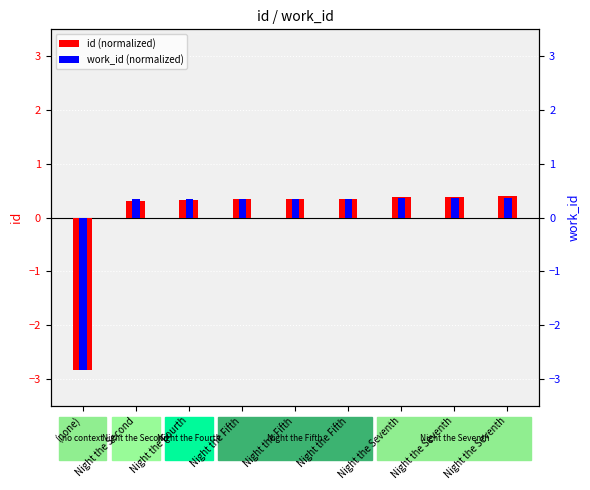

Reading left to right, list all the values displayed in this chart.

id (normalized): -2.8	0.3	0.3	0.3	0.3	0.3	0.4	0.4	0.4
work_id (normalized): -2.8	0.3	0.3	0.4	0.4	0.4	0.4	0.4	0.4